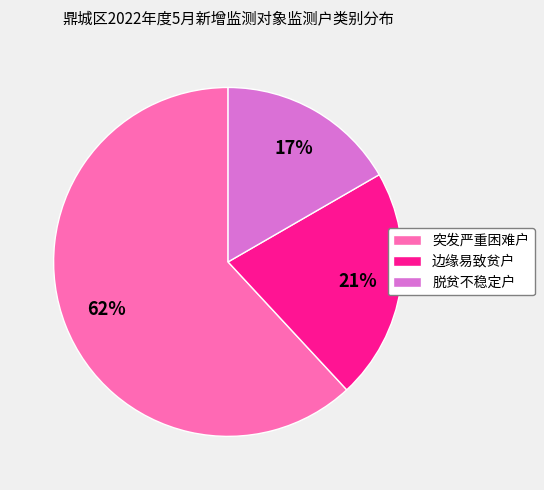

What percentage is the 脱贫不稳定户 slice, to the nearest percent?

17%